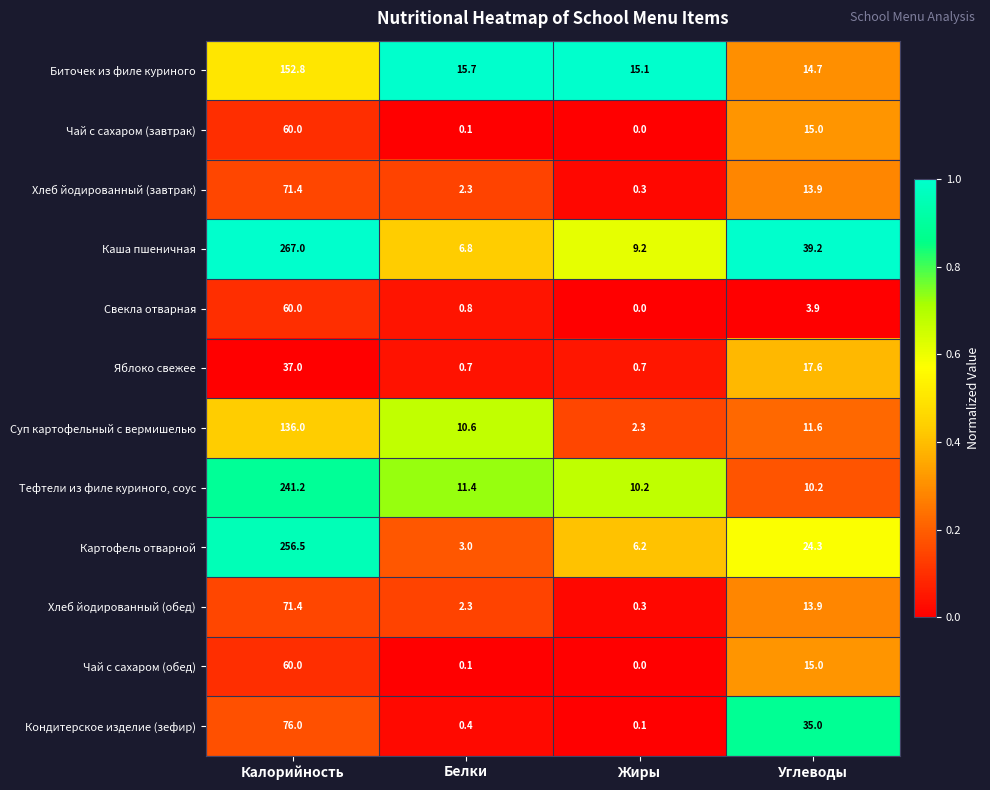

What is the difference between the highest and lowest values at Калорийность?

230.0